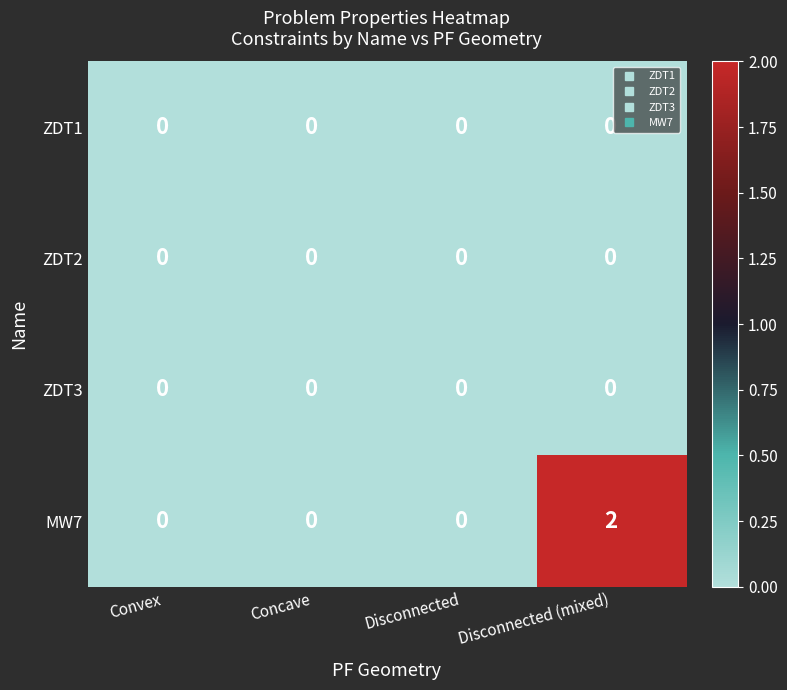

Reading left to right, transcribe all the data shown in this chart.

ZDT1: 0	0	0	0
ZDT2: 0	0	0	0
ZDT3: 0	0	0	0
MW7: 0	0	0	2